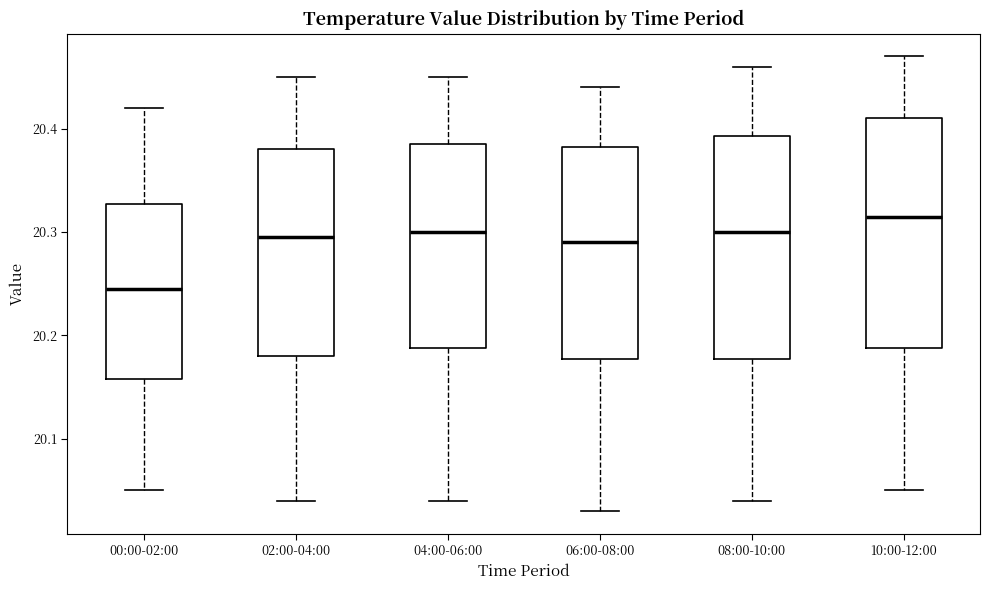

Where does the upper whisker of the box for 02:00-04:00 end on the y-axis? The values are not printed on the chart, so give them approximately, as read against the axis.

20.45